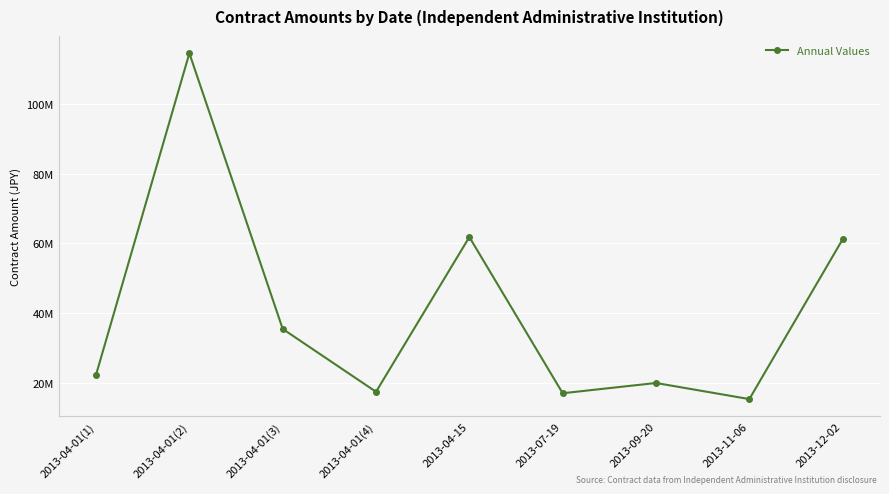

What is the average value?

40551857